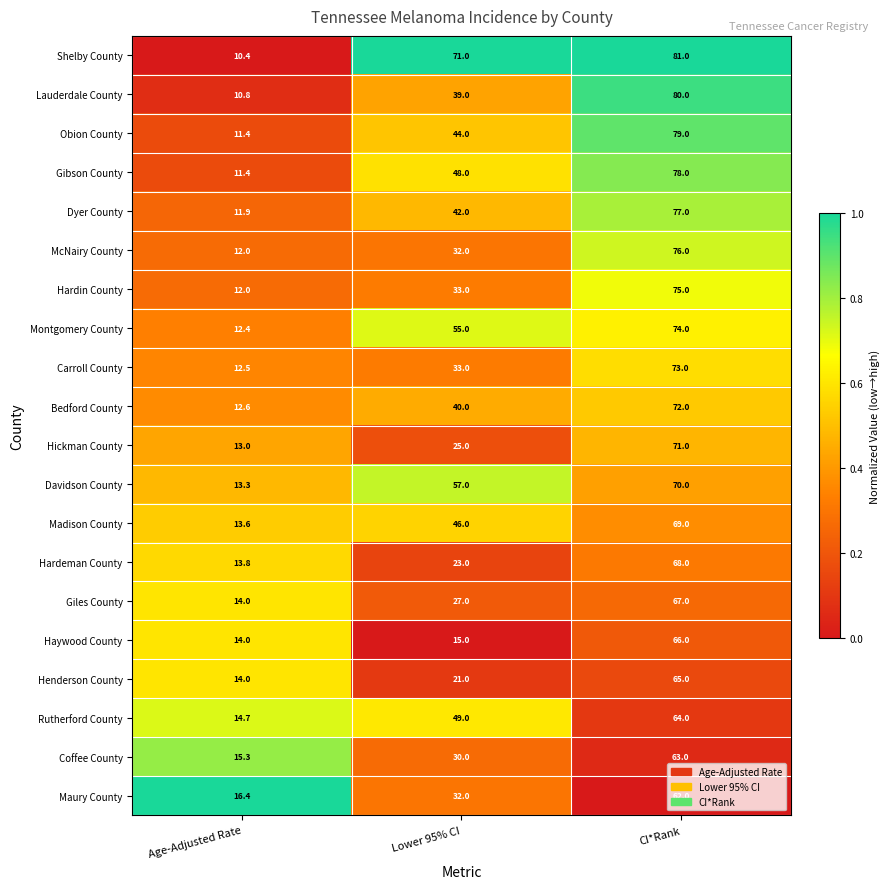

Count the number of categories in the chart.

3